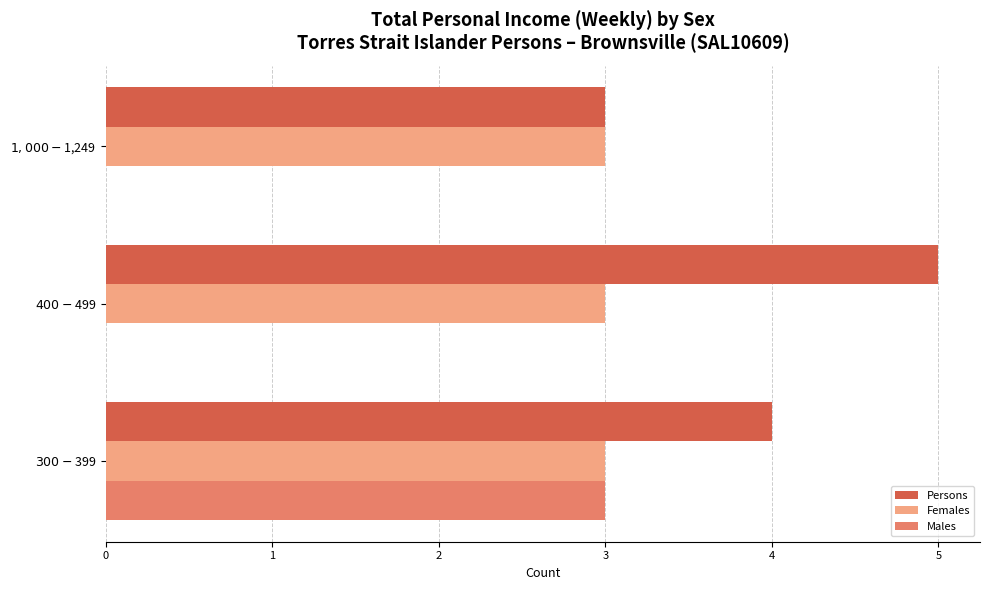

What is the maximum value for Males?

3